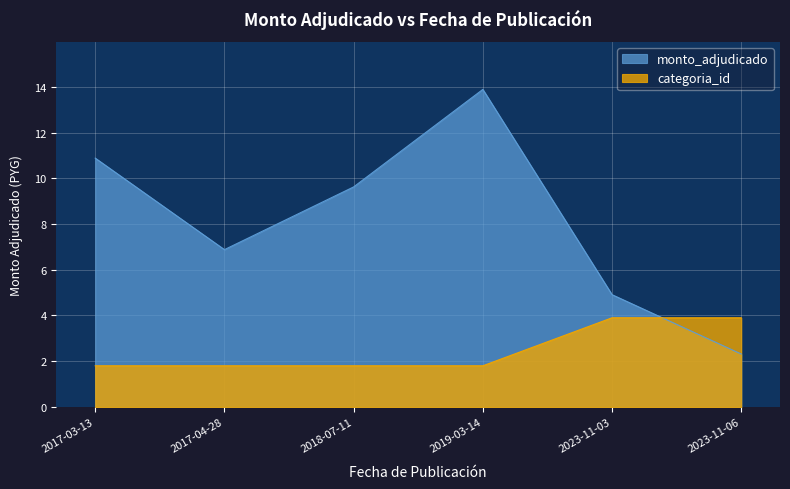

Between which two adjacent categories do monto_adjudicado and categoria_id first intersect?

2023-11-03 and 2023-11-06